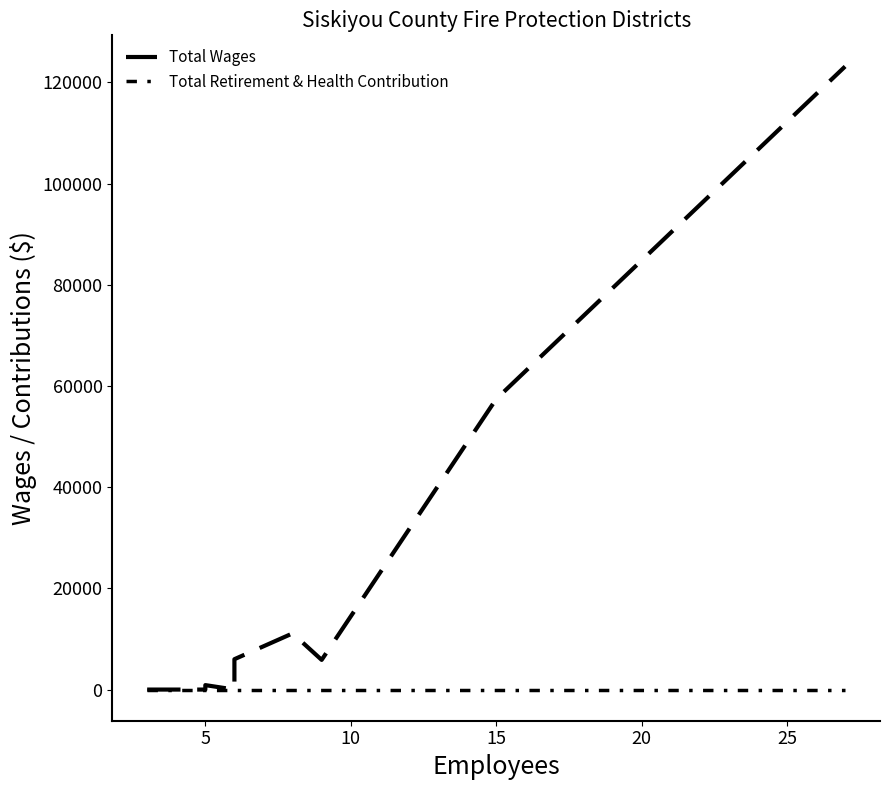

Which series has the largest total across all categories?

Total Wages